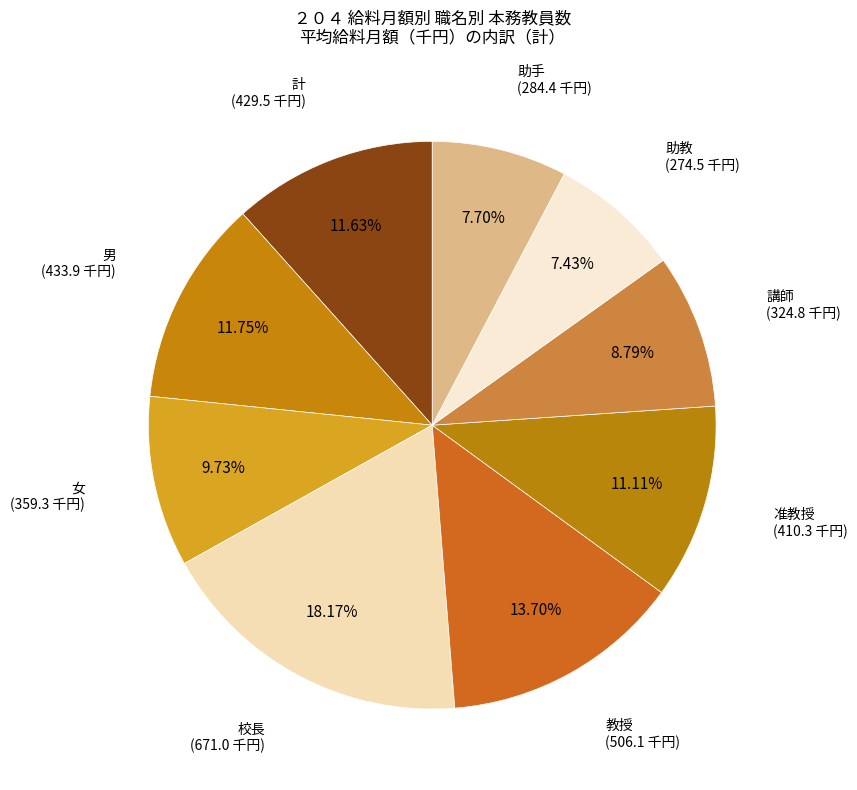

How many slices are in this pie chart?

9